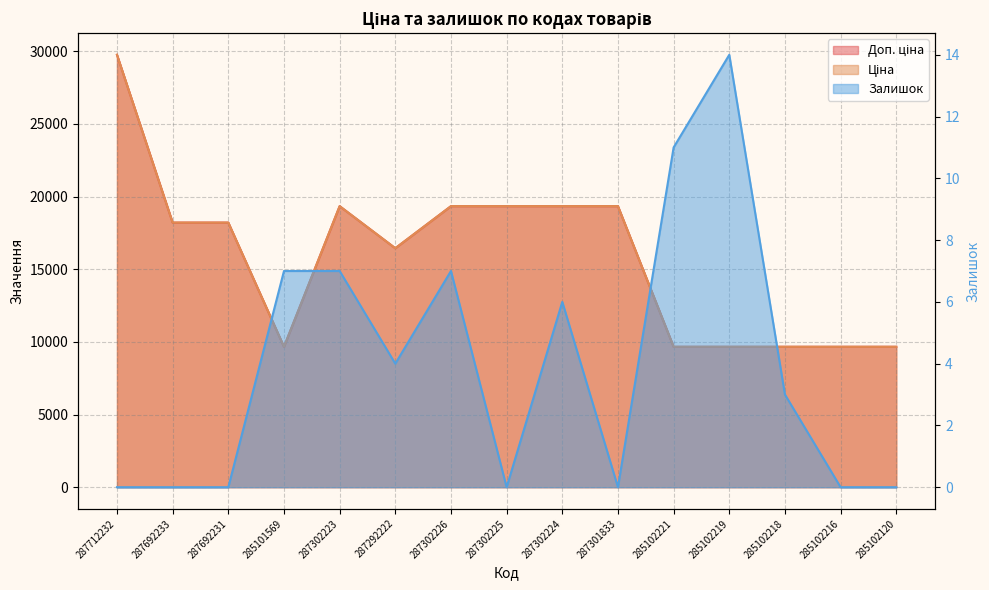

What is the value of the Ціна point at the 2nd from the left?

18212.0